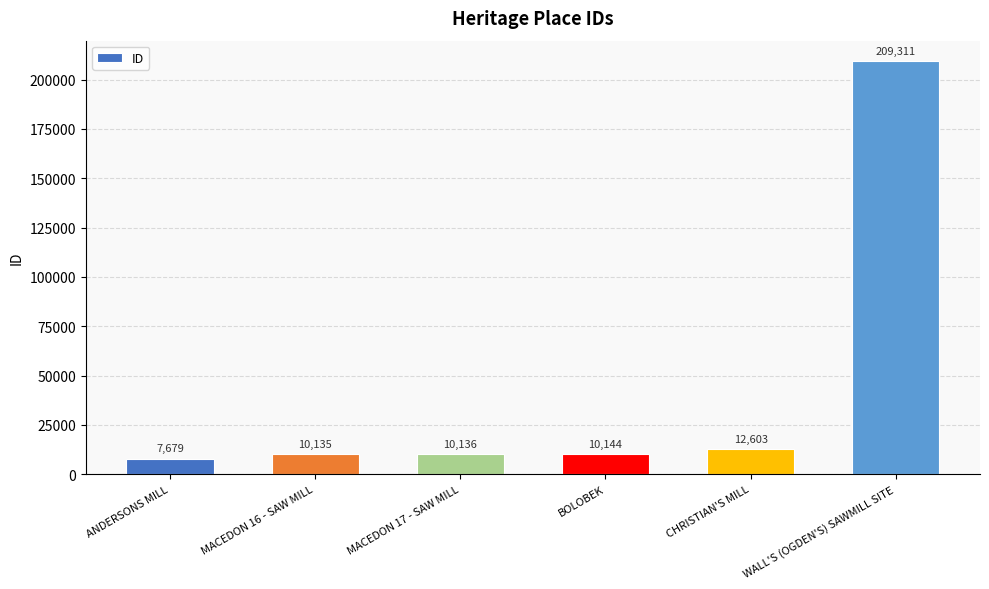

Reading right to left, what are all the values shown in this chart?

209311	12603	10144	10136	10135	7679